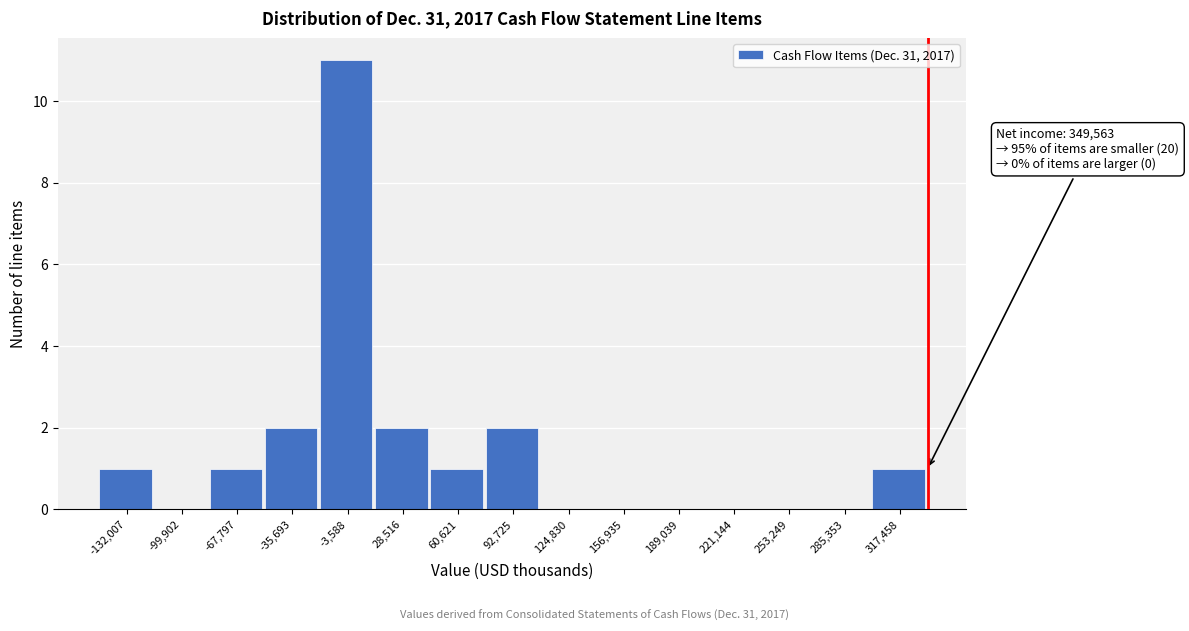

Reading right to left, extract all data points from this chart.

317,458=1	285,353=0	253,249=0	221,144=0	189,039=0	156,935=0	124,830=0	92,725=2	60,621=1	28,516=2	-3,588=11	-35,693=2	-67,797=1	-99,902=0	-132,007=1